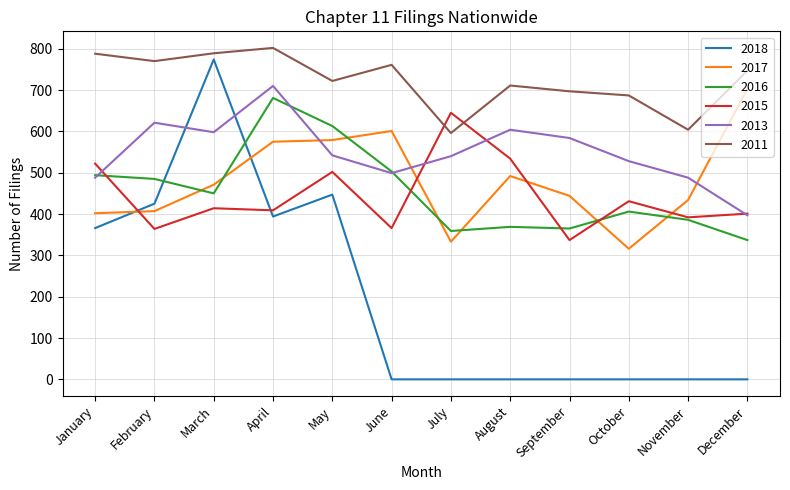

Which series has the widest spread of values?

2018